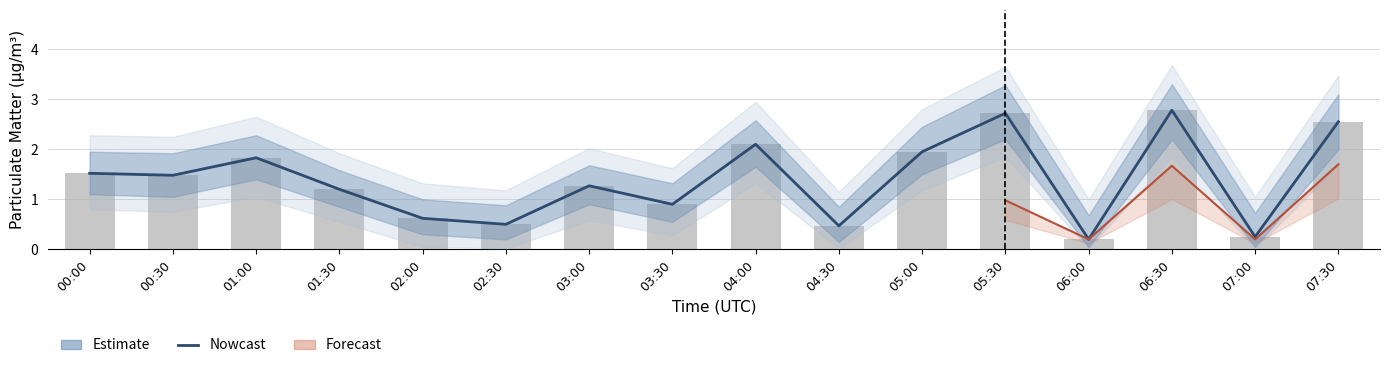

True or false: P1_lo has a value of 0.4 at 00:30.

False